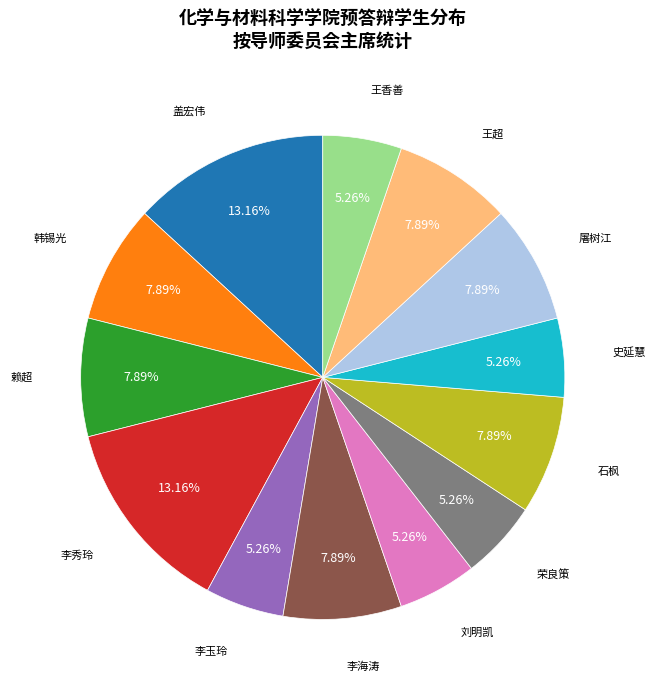

Is there a majority slice in this chart?

No